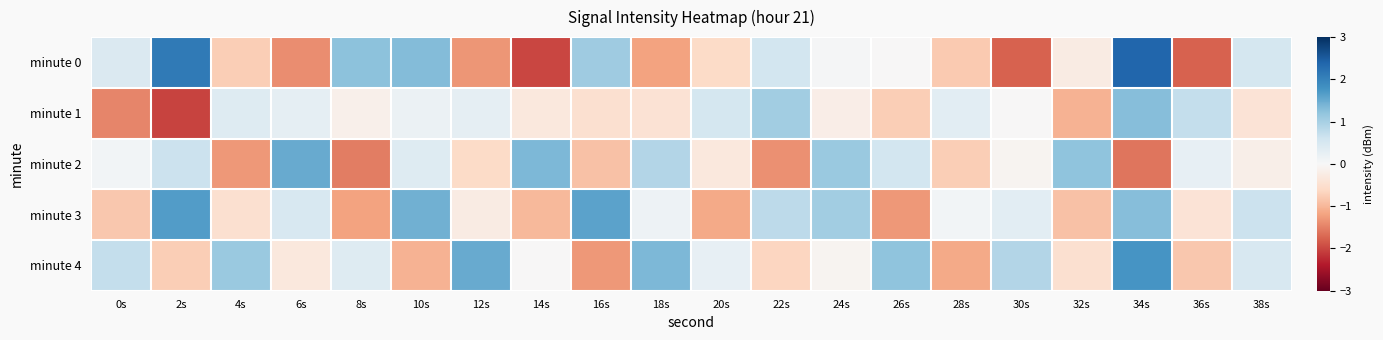

Reading left to right, extract all data points from this chart.

minute 0: 0s=0.4	2s=2.1	4s=-0.7	6s=-1.4	8s=1.2	10s=1.3	12s=-1.3	14s=-2.0	16s=1.1	18s=-1.2	20s=-0.6	22s=0.6	24s=0.0	26s=-0.0	28s=-0.8	30s=-1.8	32s=-0.3	34s=2.4	36s=-1.8	38s=0.5
minute 1: 0s=-1.5	2s=-2.0	4s=0.4	6s=0.3	8s=-0.2	10s=0.2	12s=0.3	14s=-0.3	16s=-0.5	18s=-0.4	20s=0.5	22s=1.0	24s=-0.2	26s=-0.7	28s=0.3	30s=-0.0	32s=-1.0	34s=1.3	36s=0.7	38s=-0.4
minute 2: 0s=0.1	2s=0.6	4s=-1.3	6s=1.5	8s=-1.5	10s=0.4	12s=-0.6	14s=1.4	16s=-0.9	18s=0.9	20s=-0.3	22s=-1.4	24s=1.1	26s=0.6	28s=-0.7	30s=-0.1	32s=1.2	34s=-1.6	36s=0.2	38s=-0.2
minute 3: 0s=-0.8	2s=1.7	4s=-0.5	6s=0.5	8s=-1.2	10s=1.4	12s=-0.2	14s=-1.0	16s=1.6	18s=0.2	20s=-1.1	22s=0.8	24s=1.0	26s=-1.3	28s=0.1	30s=0.3	32s=-0.9	34s=1.3	36s=-0.4	38s=0.6
minute 4: 0s=0.7	2s=-0.7	4s=1.1	6s=-0.3	8s=0.4	10s=-1.0	12s=1.5	14s=-0.0	16s=-1.3	18s=1.4	20s=0.2	22s=-0.6	24s=-0.1	26s=1.2	28s=-1.1	30s=0.9	32s=-0.5	34s=1.8	36s=-0.8	38s=0.5